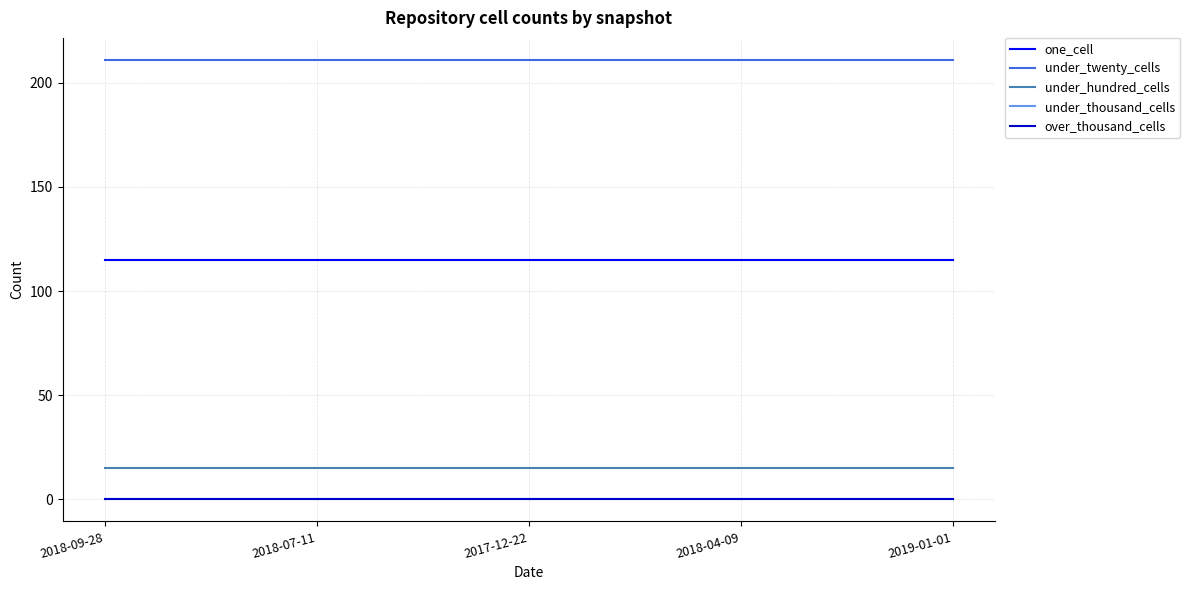

Reading left to right, extract all data points from this chart.

one_cell: 115	115	115	115	115
under_twenty_cells: 211	211	211	211	211
under_hundred_cells: 15	15	15	15	15
under_thousand_cells: 0	0	0	0	0
over_thousand_cells: 0	0	0	0	0